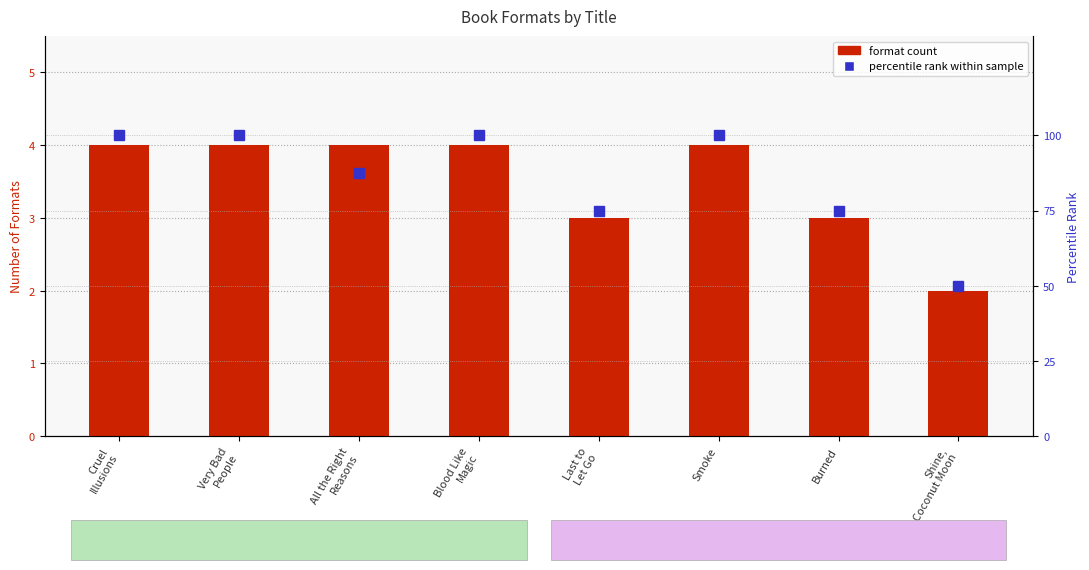

What is the total value across all series at Shine,
Coconut Moon?

52.0